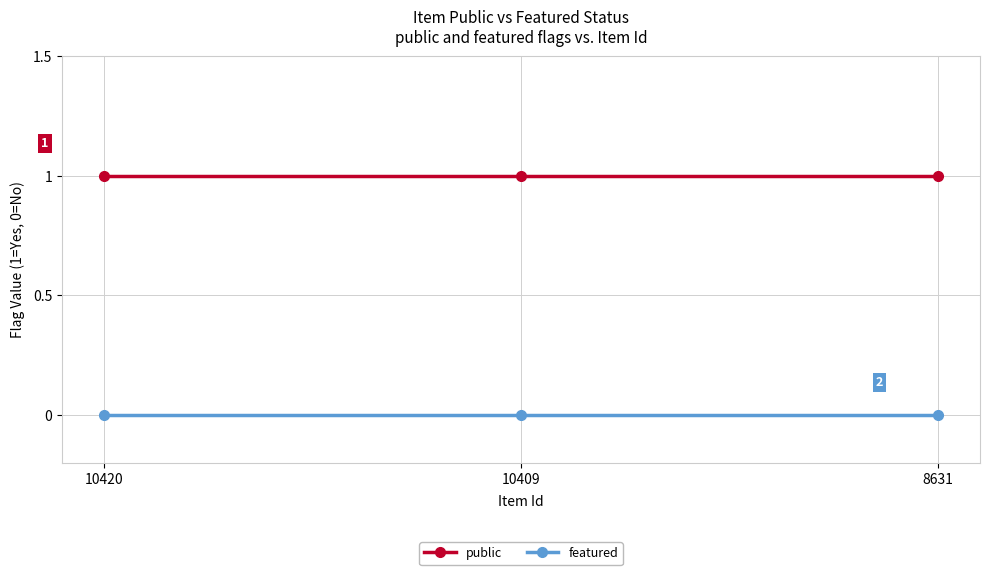

Rank the series at 8631 from lowest to highest value.

featured, public